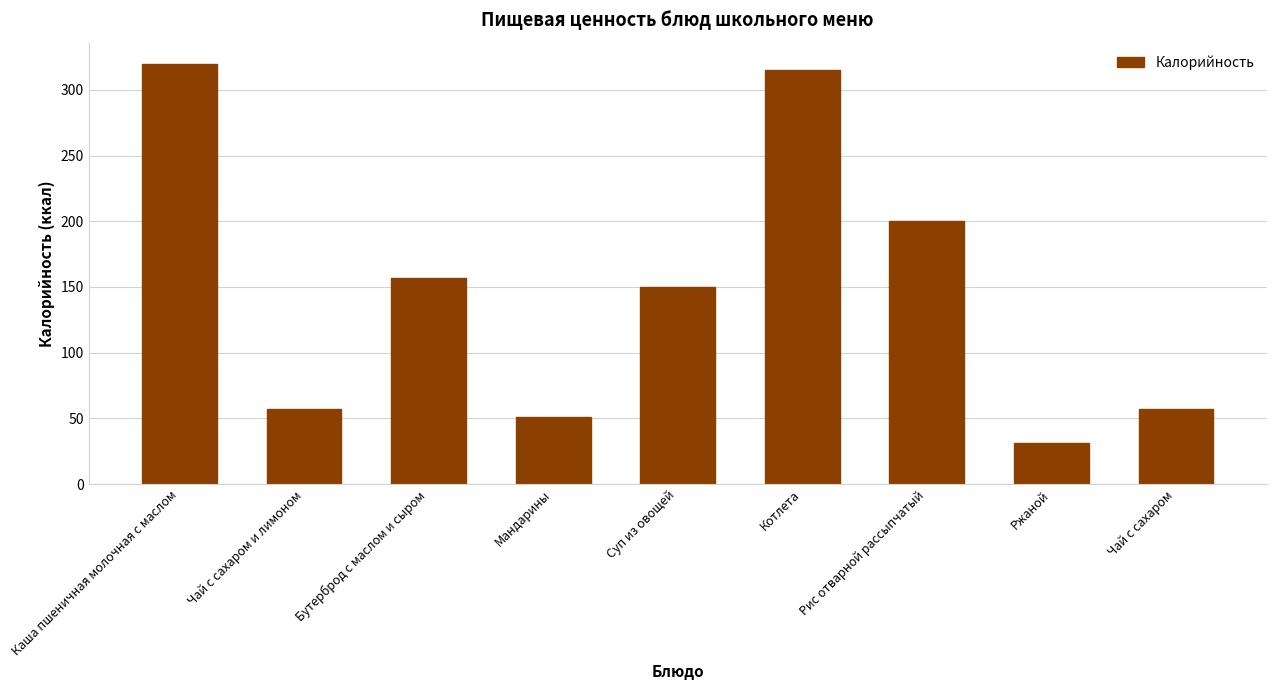

How many series are shown in this chart?

1